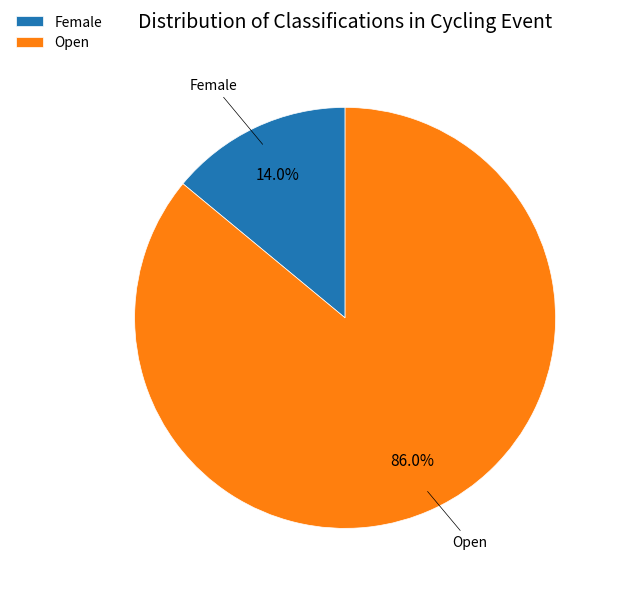

Does any single category account for the majority?

Yes